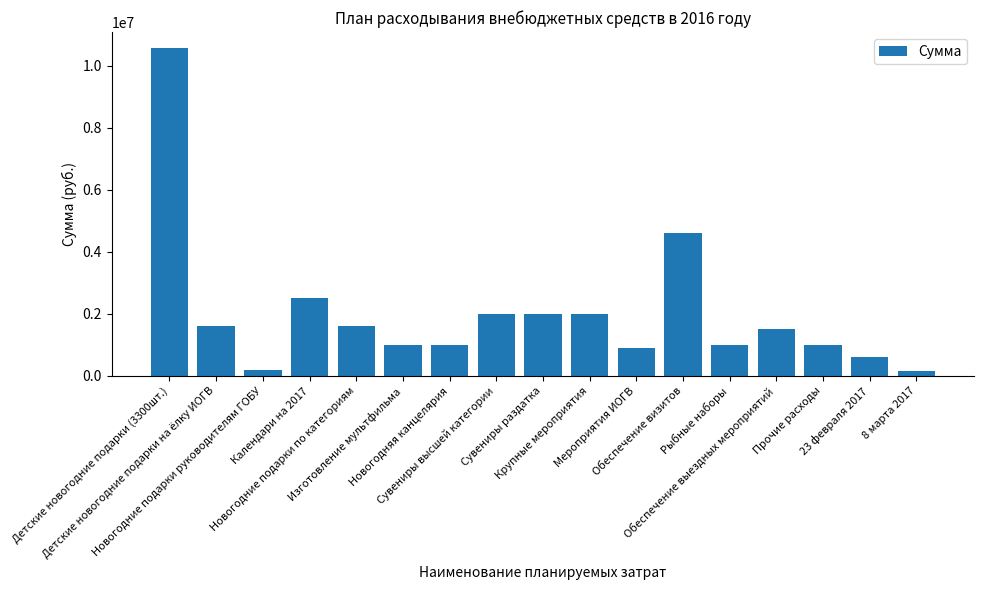

What is the greatest value displayed?

10560000